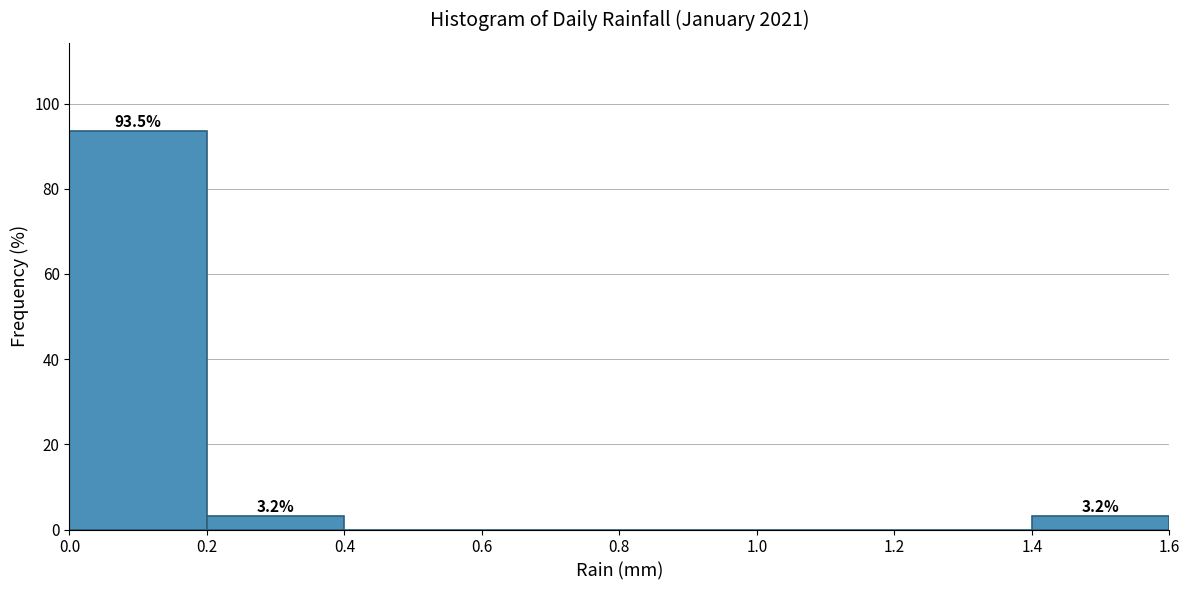

Over which range of the x-axis is the bar tallest?

0.0 to 0.2